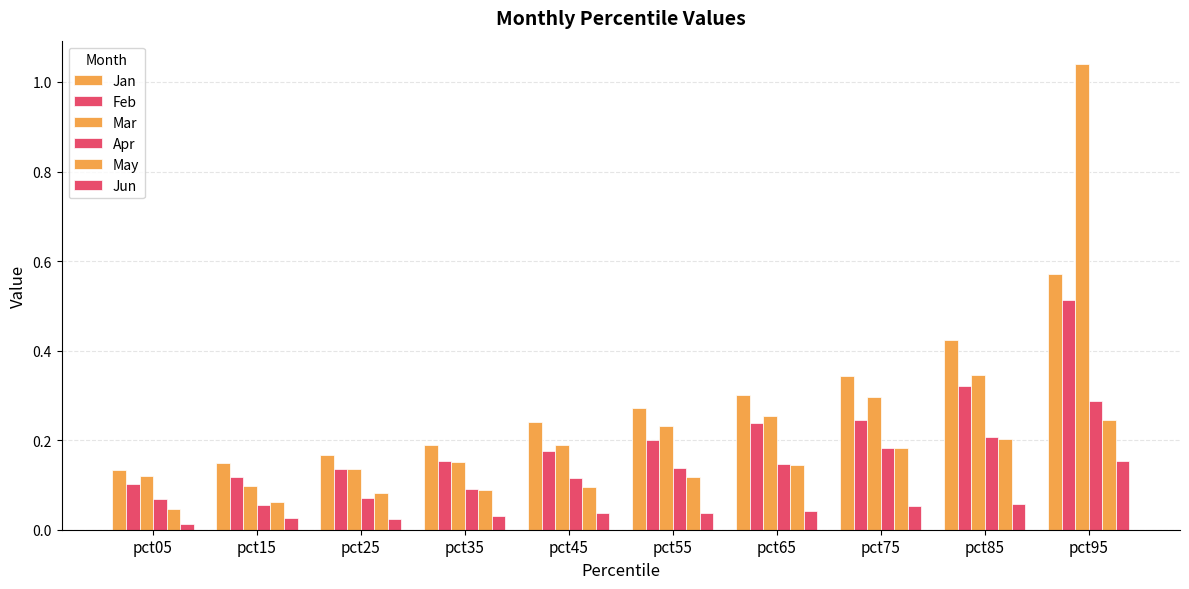

What is the difference between the Jun values at pct35 and pct95?

0.1